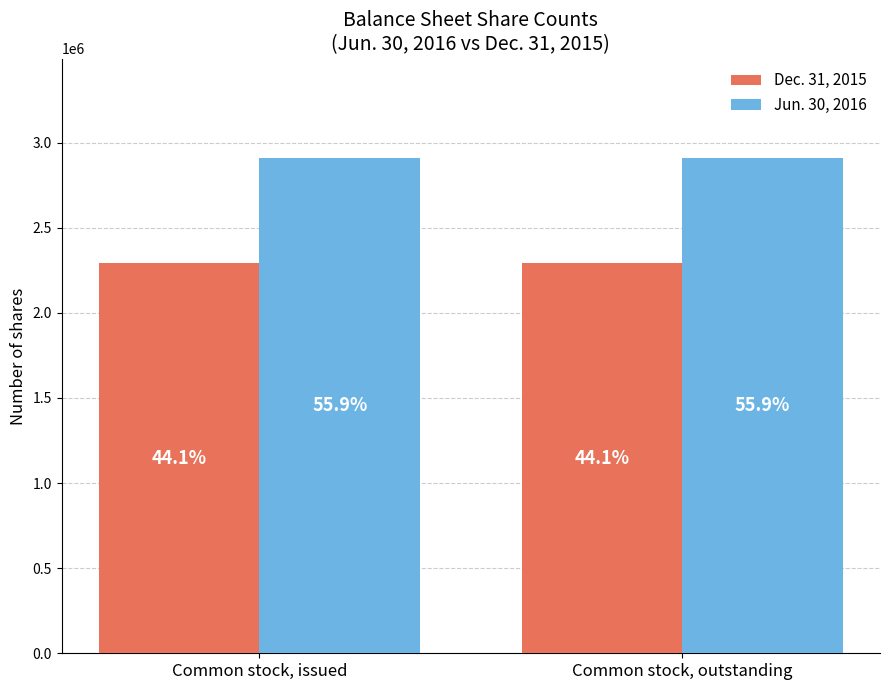

How many bars are there in total?

4